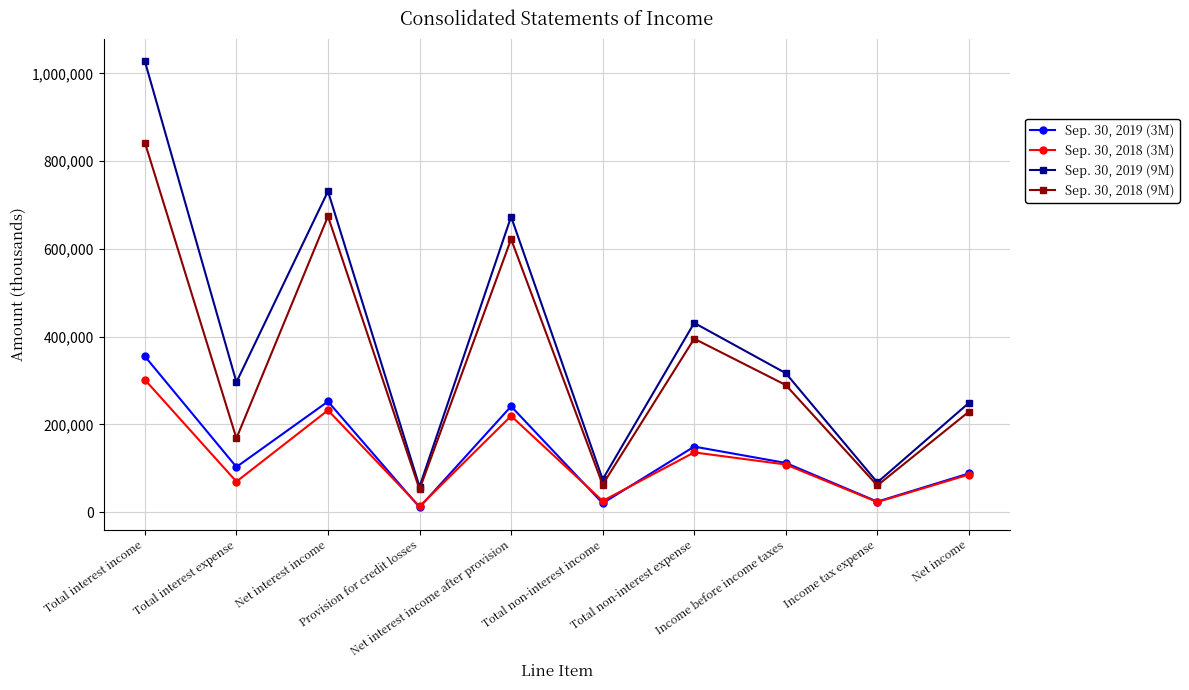

Which label corresponds to the largest value in the chart?

Total interest income